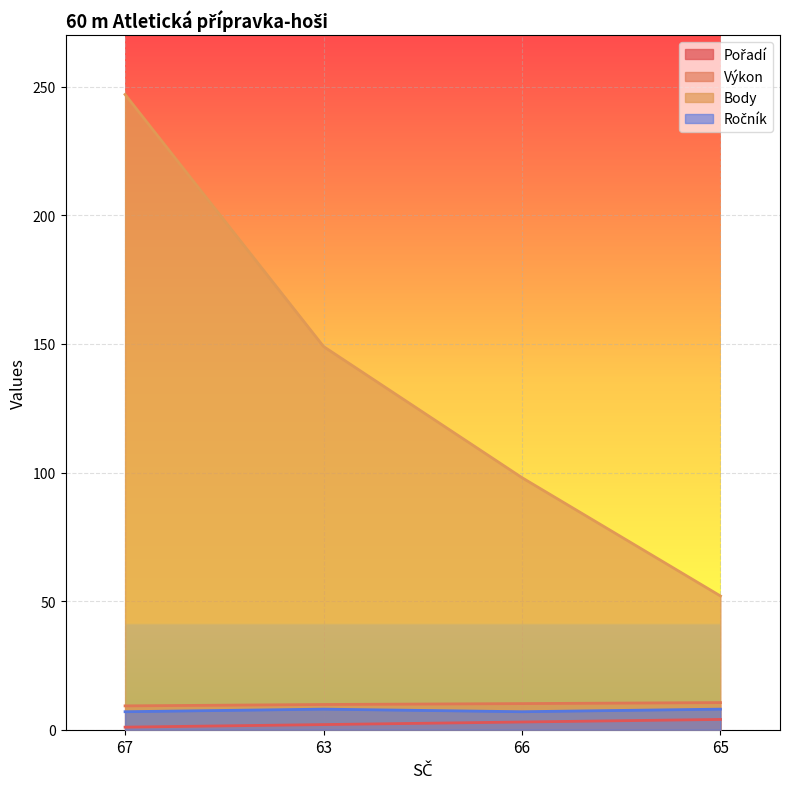

The value of Výkon at 66 is 10.2. True or false?

True